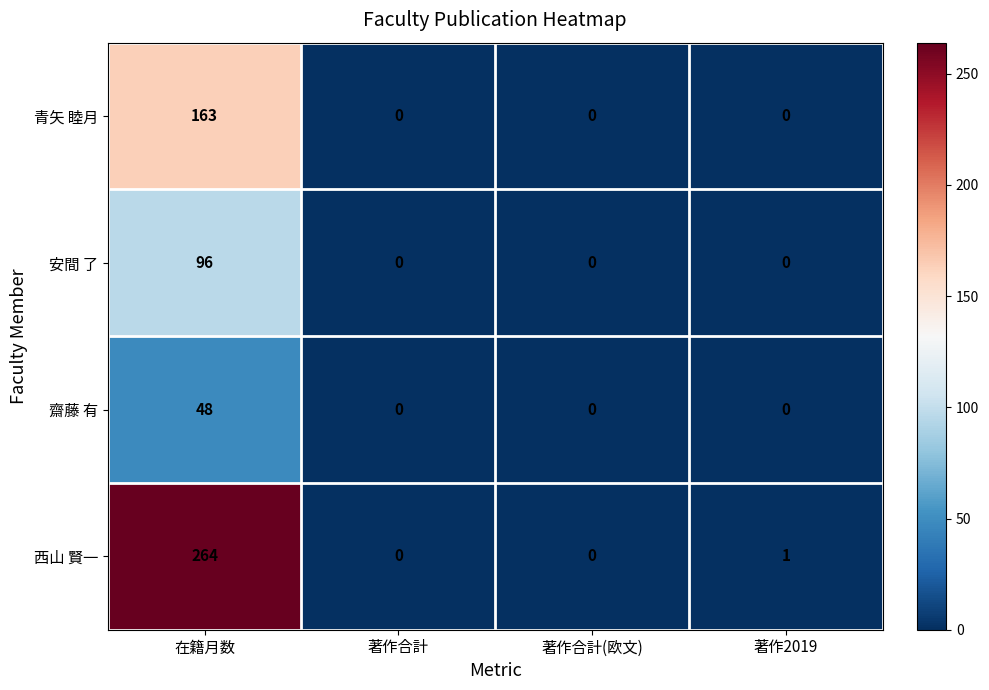

How many 齋藤 有 values are between 0 and 48?

4